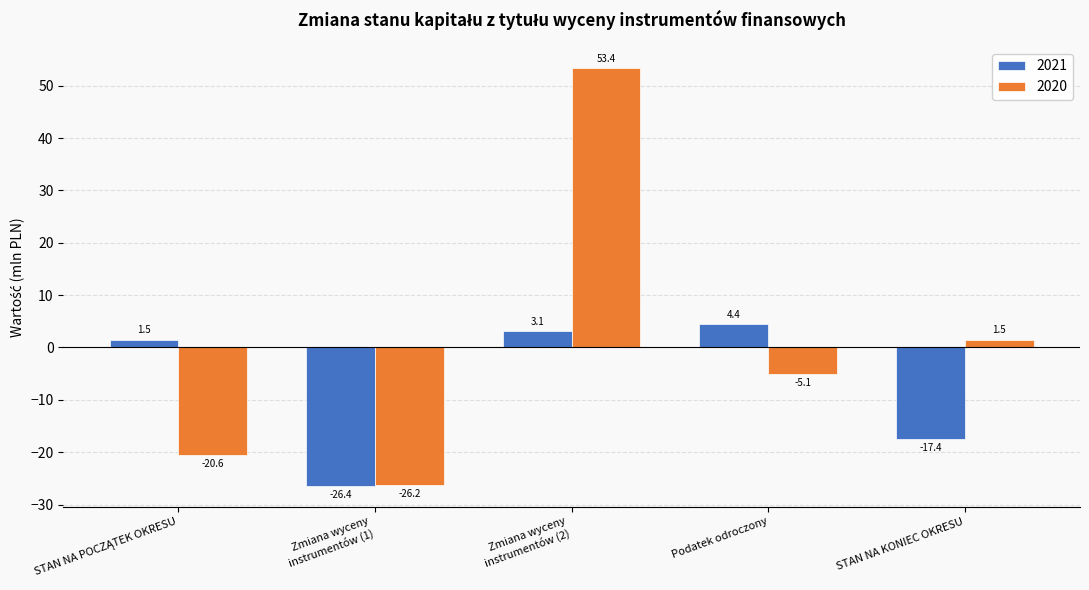

What is the value of the 2020 bar at the 2nd from the left?

-26.2